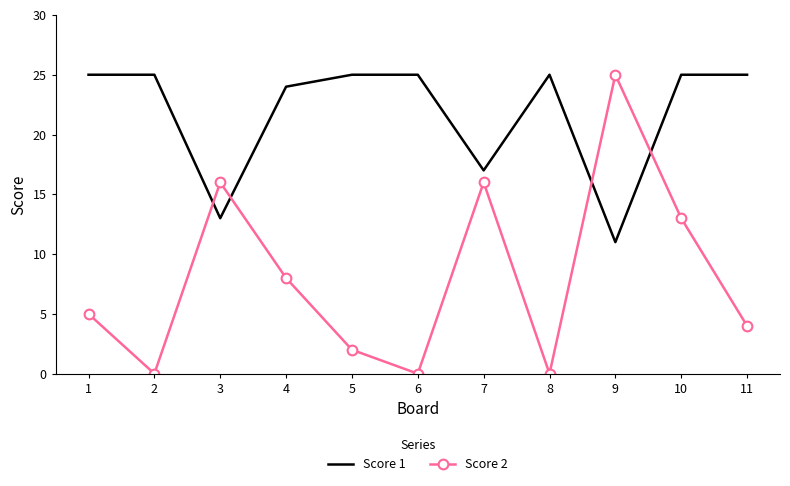

At how many categories does at least one series exceed 12?

11